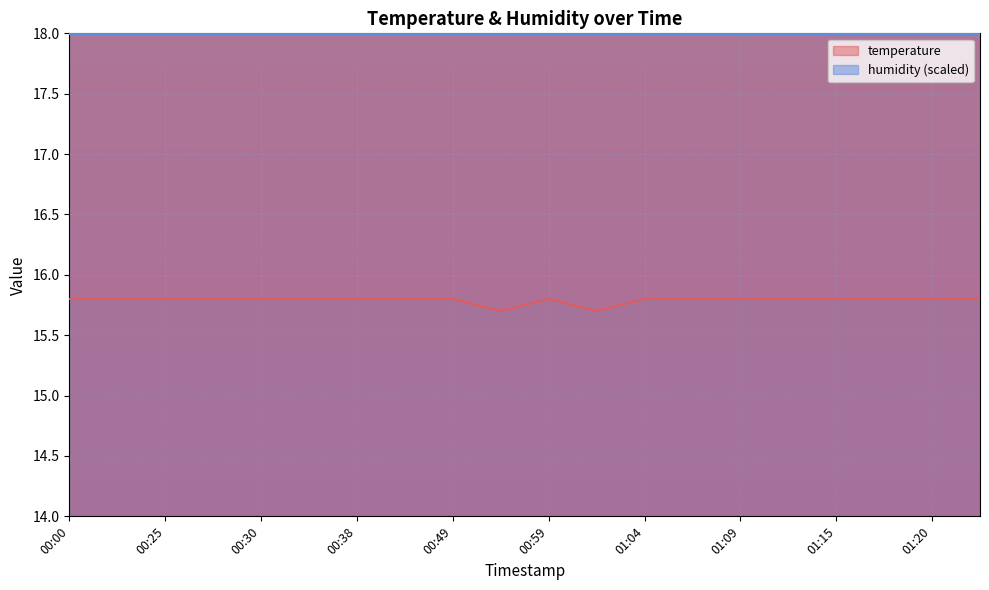

What is the label of the 18th point from the right?

00:25